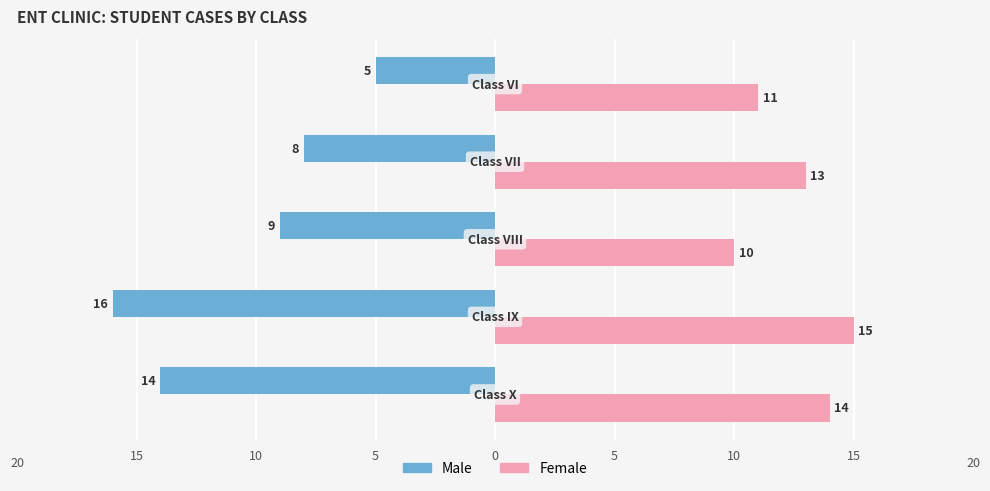

What are all the series names shown in the legend?

Male, Female